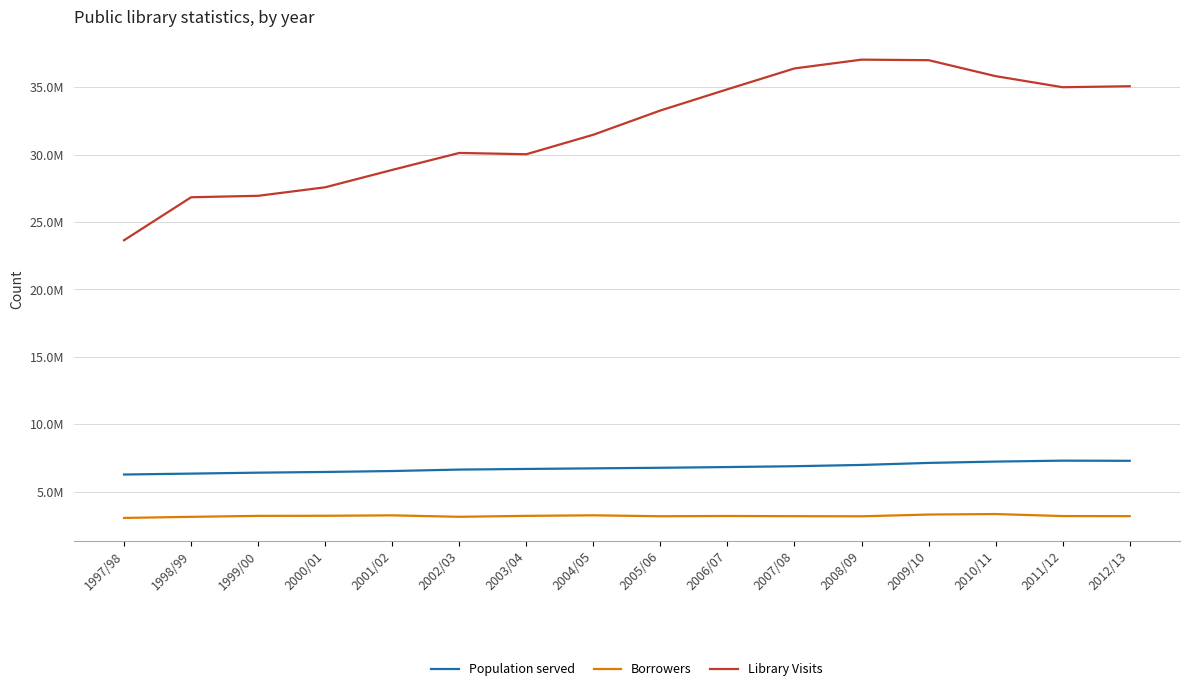

True or false: Library Visits and Population served intersect in this chart.

False